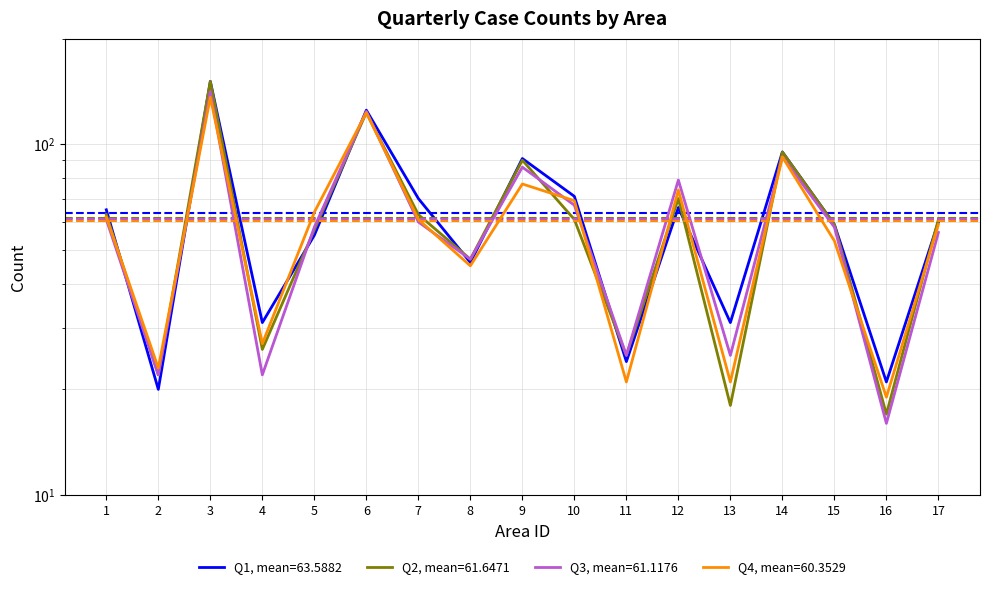

Reading left to right, list all the values displayed in this chart.

Q1: 1=65	2=20	3=151	4=31	5=55	6=125	7=70	8=46	9=91	10=71	11=24	12=66	13=31	14=95	15=59	16=21	17=60
Q2: 1=63	2=22	3=151	4=26	5=57	6=123	7=63	8=47	9=90	10=61	11=25	12=70	13=18	14=95	15=59	16=17	17=61
Q3: 1=61	2=22	3=141	4=22	5=58	6=124	7=60	8=47	9=86	10=67	11=25	12=79	13=25	14=92	15=58	16=16	17=56
Q4: 1=62	2=23	3=136	4=27	5=64	6=123	7=61	8=45	9=77	10=69	11=21	12=74	13=21	14=92	15=53	16=19	17=59